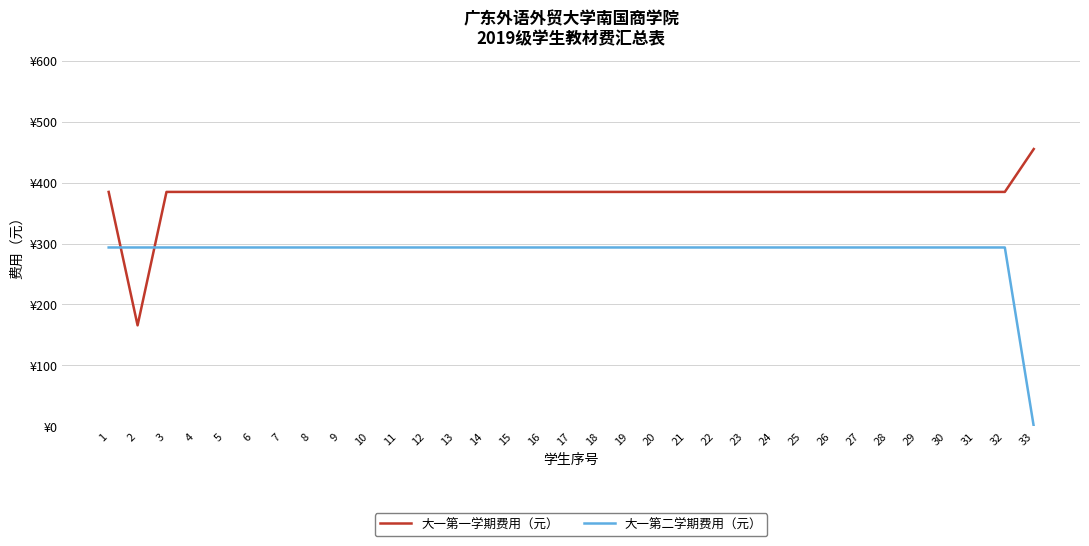

Reading left to right, transcribe all the data shown in this chart.

大一第一学期费用（元）: 384.8	165.8	384.8	384.8	384.8	384.8	384.8	384.8	384.8	384.8	384.8	384.8	384.8	384.8	384.8	384.8	384.8	384.8	384.8	384.8	384.8	384.8	384.8	384.8	384.8	384.8	384.8	384.8	384.8	384.8	384.8	384.8	455.2
大一第二学期费用（元）: 293.6	293.6	293.6	293.6	293.6	293.6	293.6	293.6	293.6	293.6	293.6	293.6	293.6	293.6	293.6	293.6	293.6	293.6	293.6	293.6	293.6	293.6	293.6	293.6	293.6	293.6	293.6	293.6	293.6	293.6	293.6	293.6	0.0